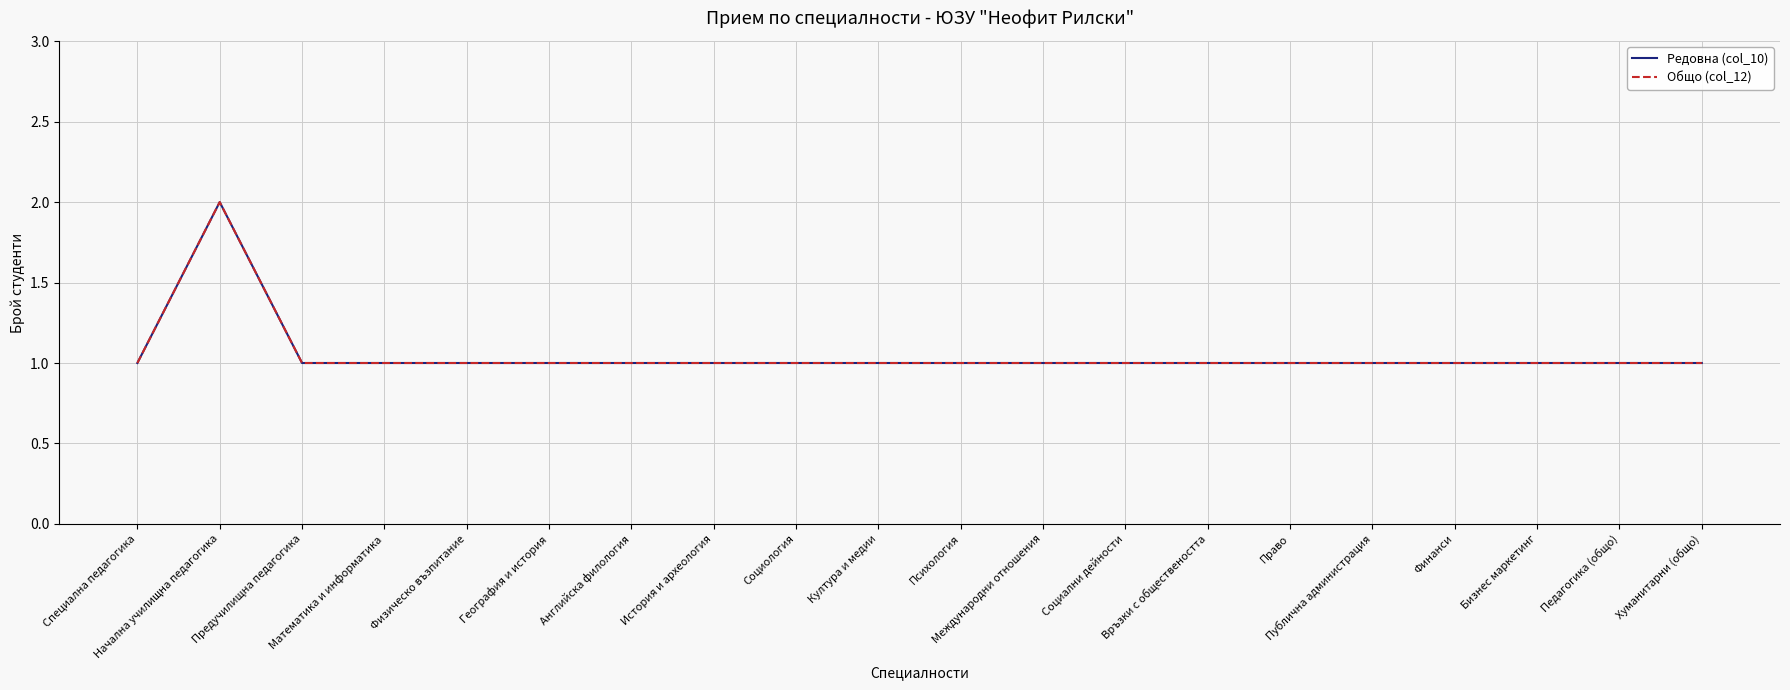

How many Редовна (col_10) values are between 1 and 2?

20